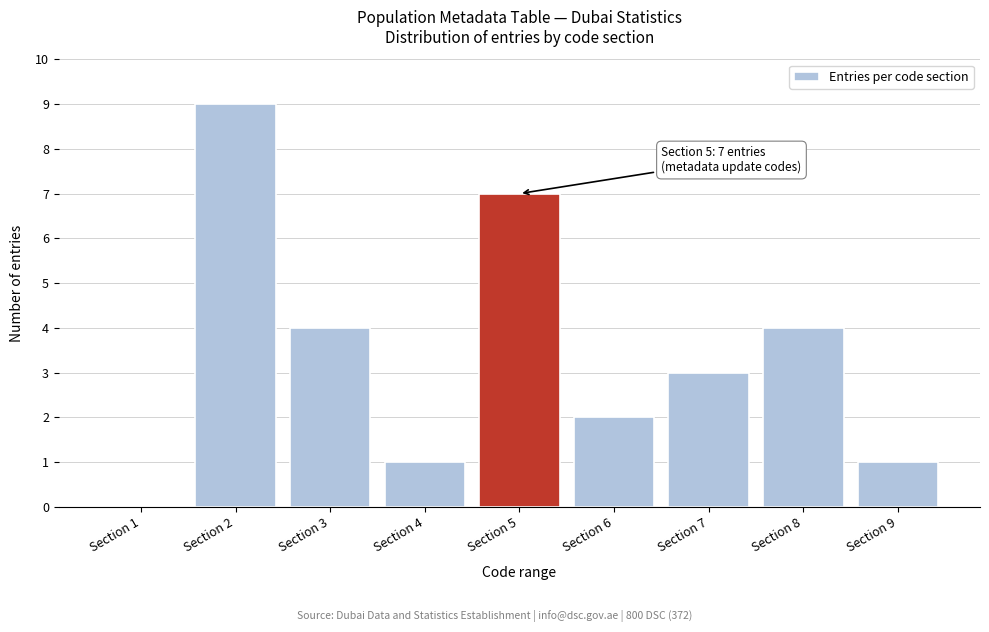

Reading right to left, transcribe all the data shown in this chart.

Section 9=1	Section 8=4	Section 7=3	Section 6=2	Section 5=7	Section 4=1	Section 3=4	Section 2=9	Section 1=0